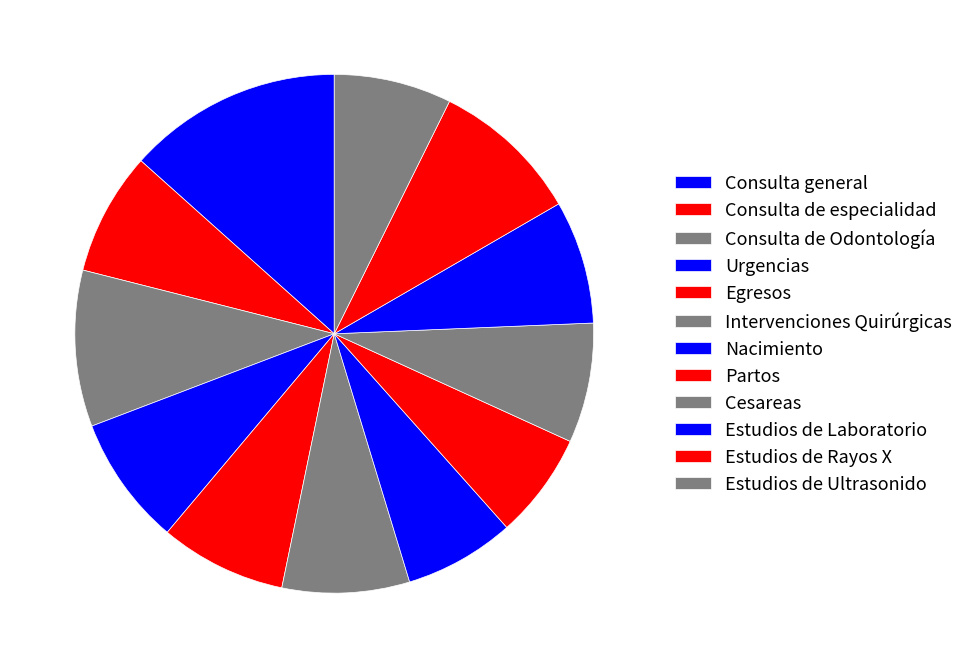

What is the largest slice in the pie chart?

Consulta general